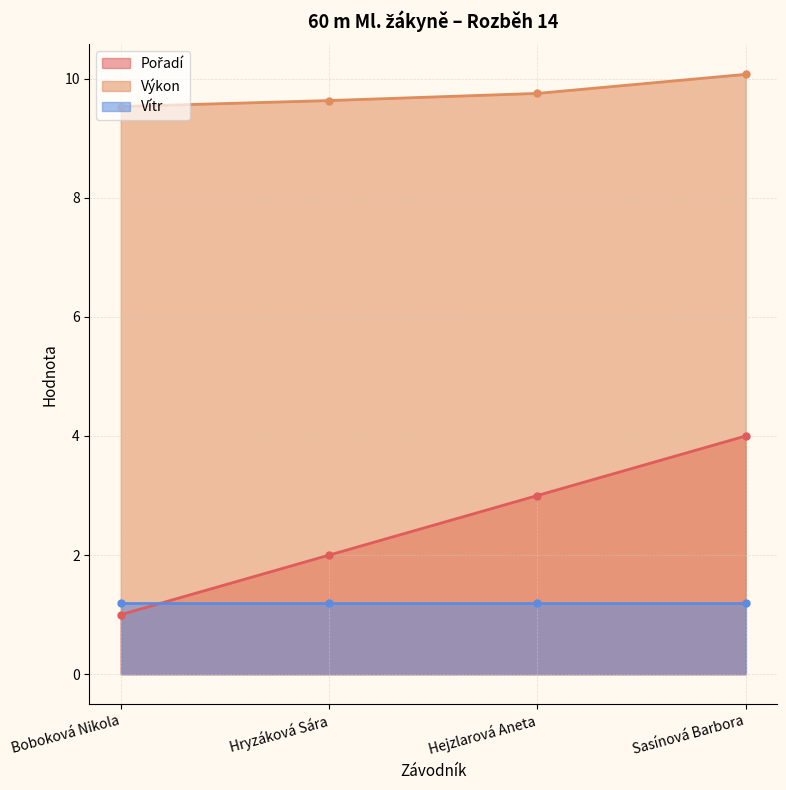

Is the value of Pořadí at Sasínová Barbora greater than the value of Výkon at Hryzáková Sára?

No